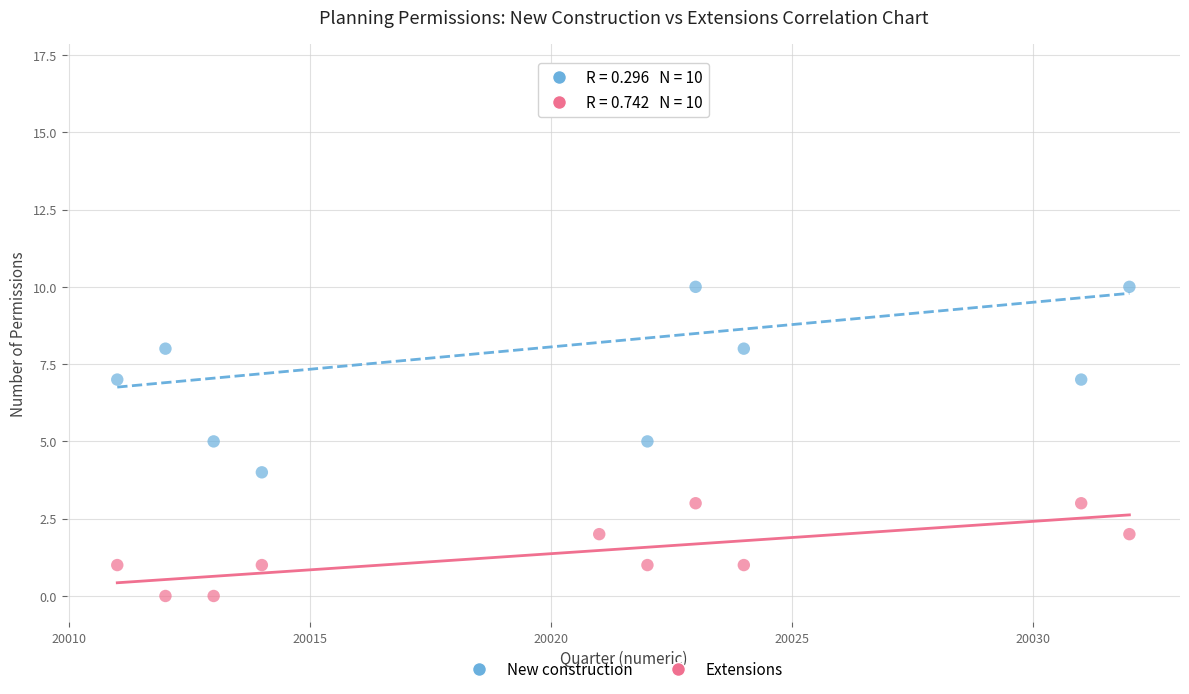

Which series reaches the minimum Y coordinate?

Extensions